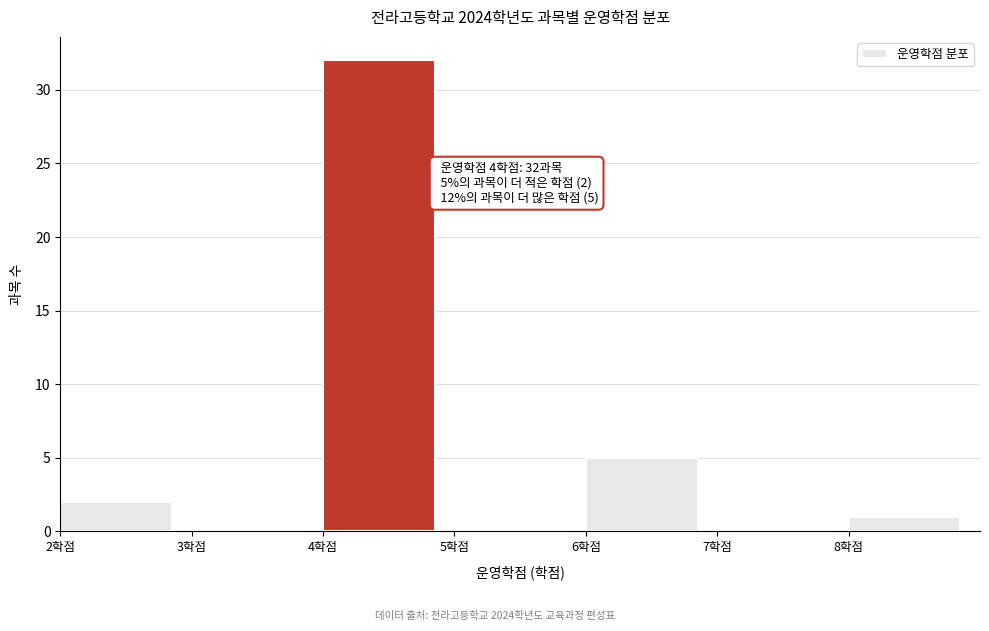

Over which range of the x-axis is the bar tallest?

4 to 5